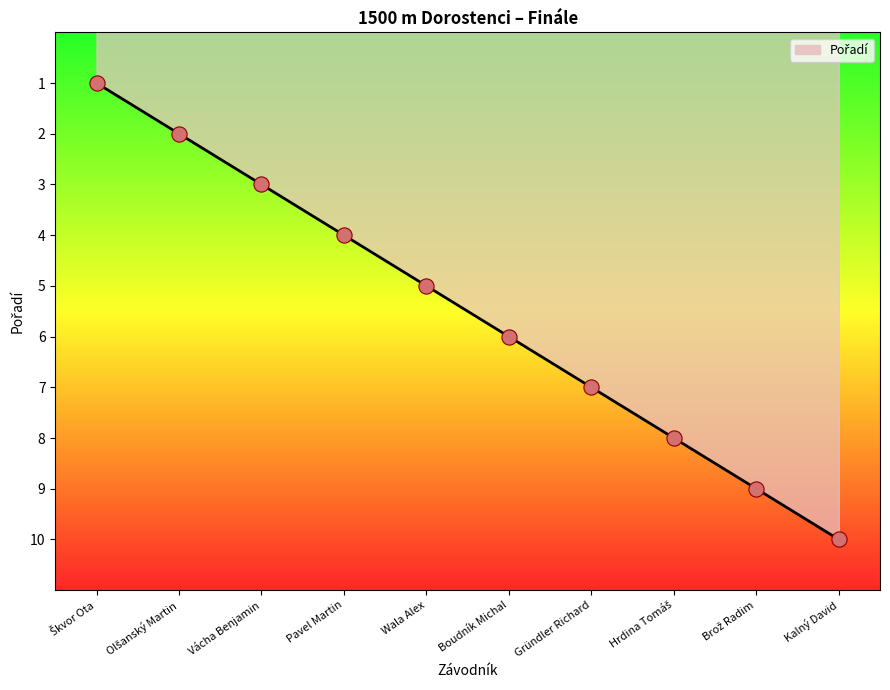

What is the change in value from Wala Alex to Brož Radim?

+4